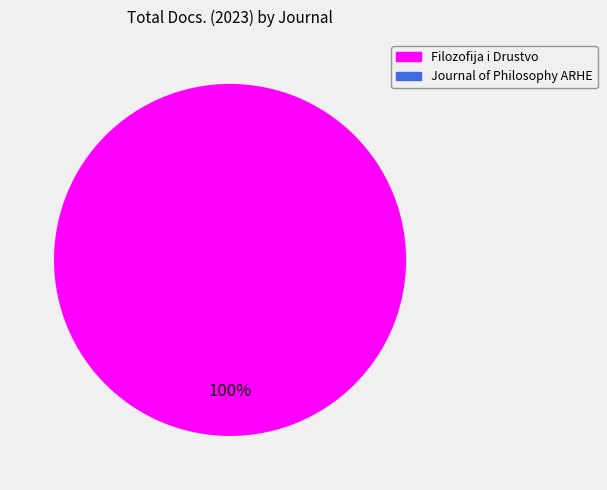

Does any single category account for the majority?

Yes